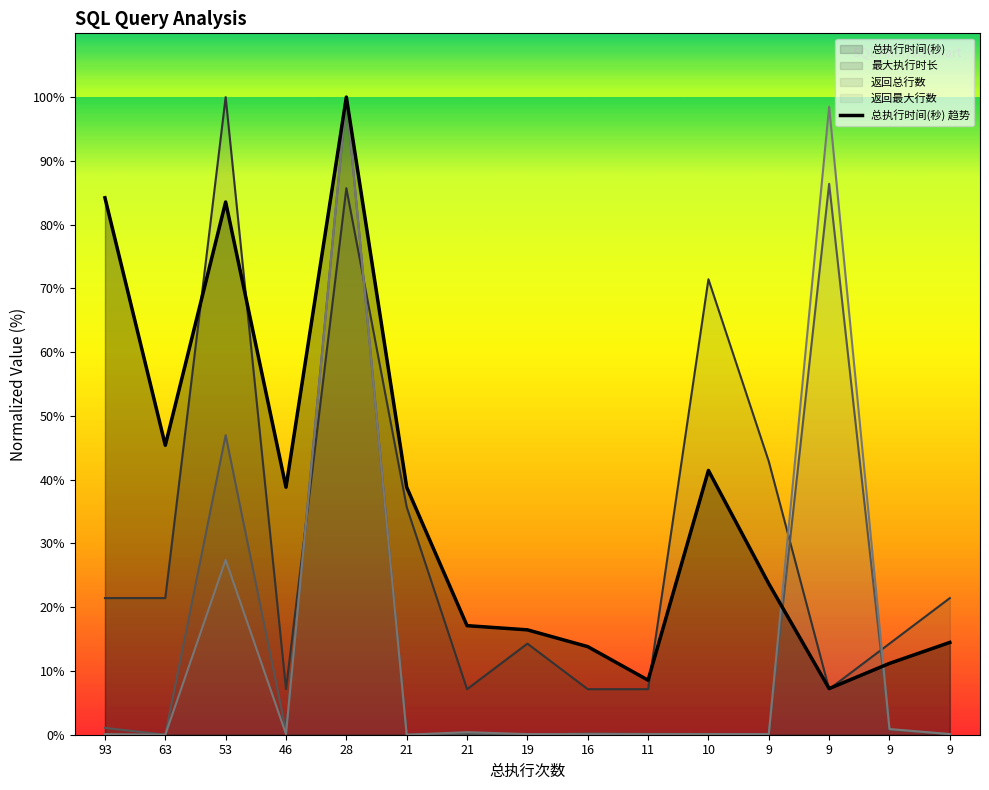

True or false: 最大执行时长 and 返回总行数 intersect in this chart.

True